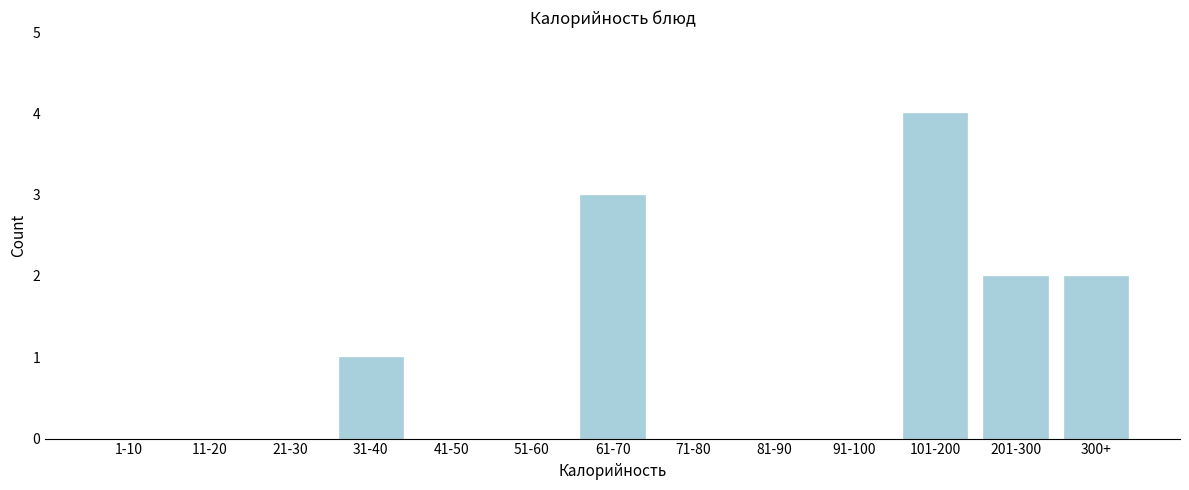

Reading left to right, extract all data points from this chart.

1-10=0	11-20=0	21-30=0	31-40=1	41-50=0	51-60=0	61-70=3	71-80=0	81-90=0	91-100=0	101-200=4	201-300=2	300+=2